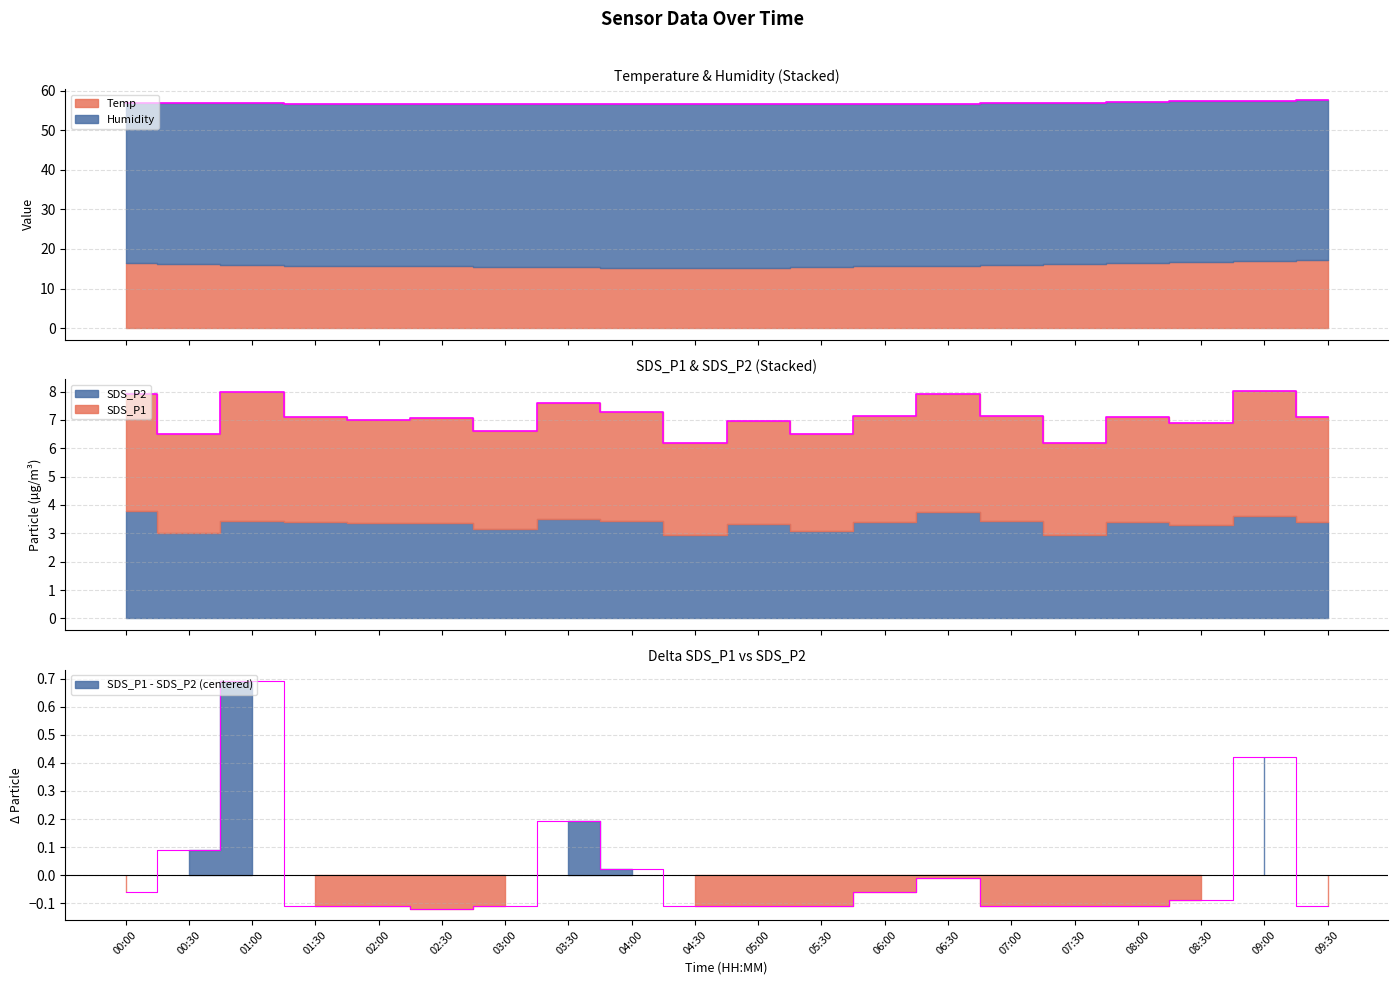

Which series changed the most between 02:00 and 04:00?

Humidity